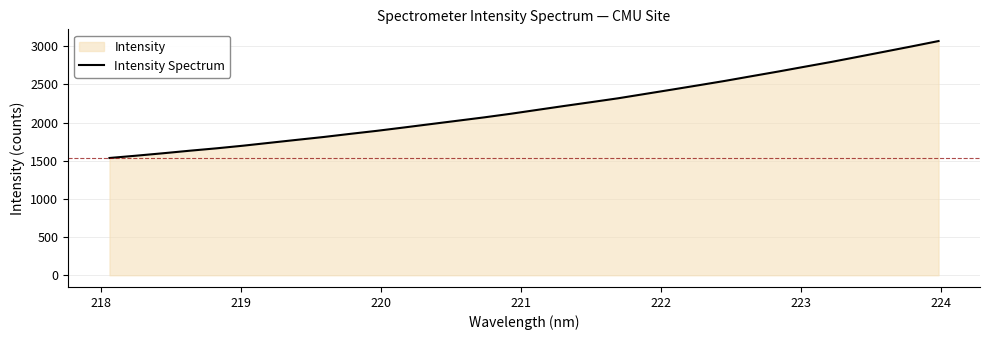

What is the greatest value displayed?

3067.2